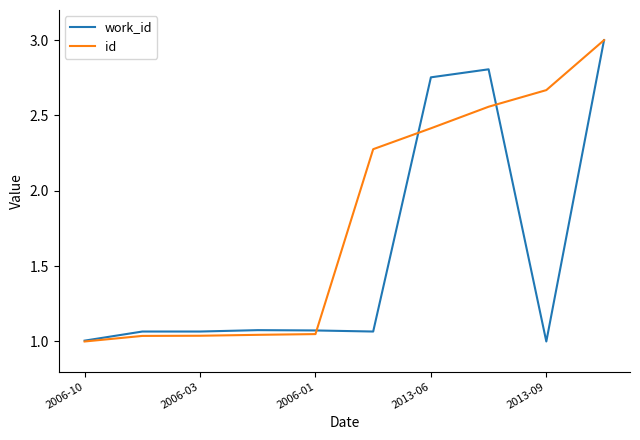

Which series has the largest total across all categories?

id